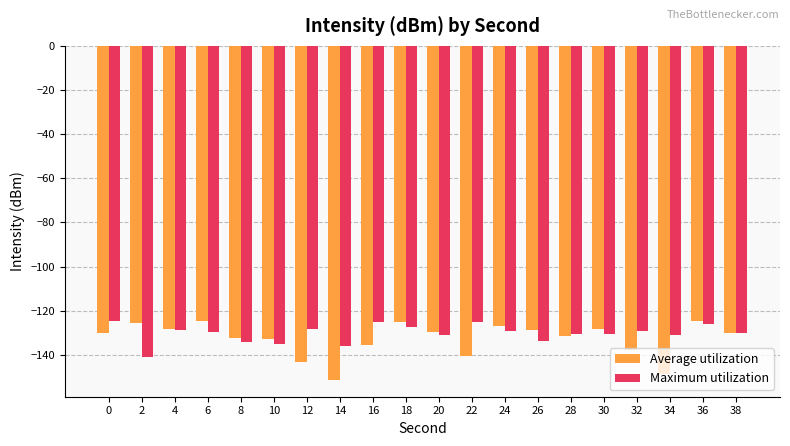

Is the value of Average utilization at 36 greater than the value of Maximum utilization at 2?

Yes